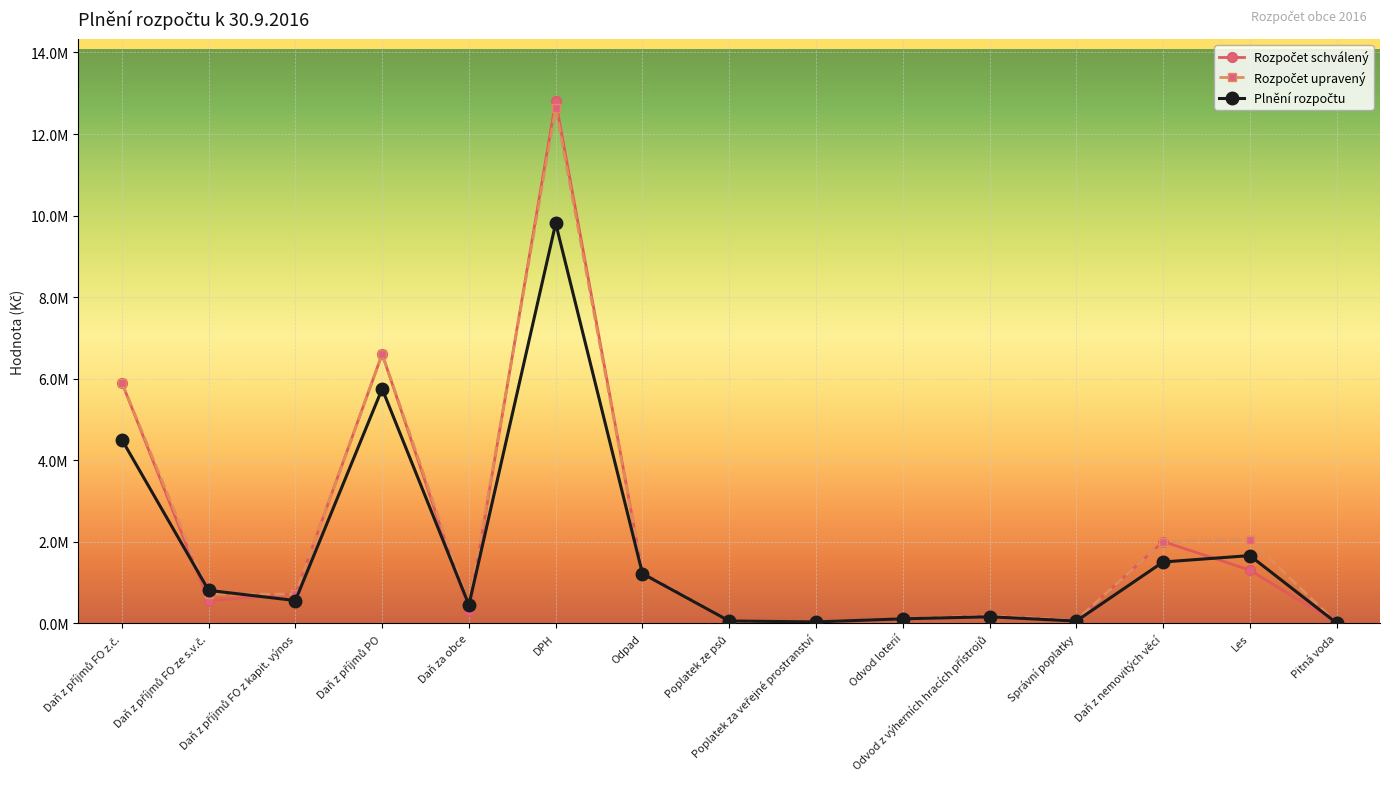

At which category is the sum across all series the highest?

DPH